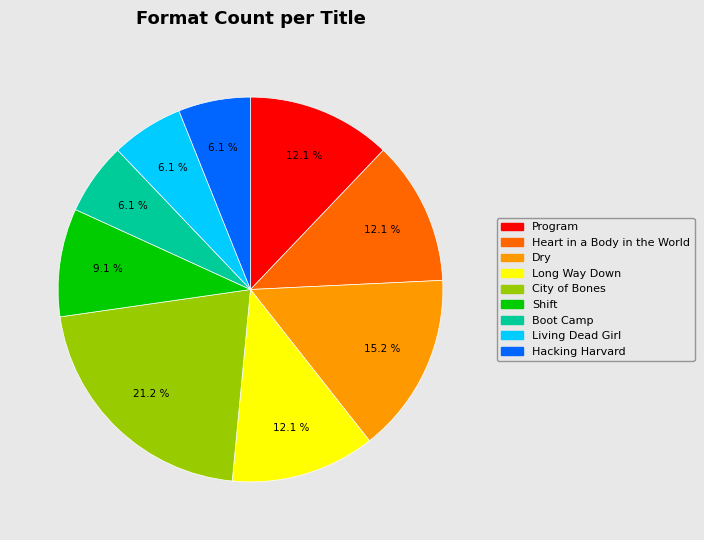

To the nearest percent, what portion does Heart in a Body in the World represent?

12%